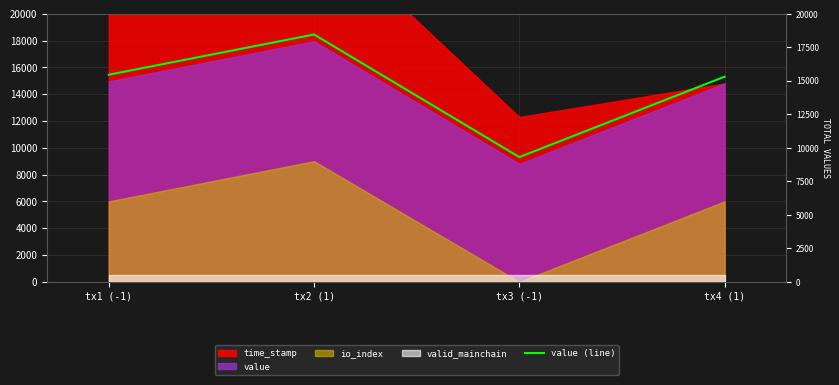

Reading left to right, extract all data points from this chart.

tx1 (-1)=15453.7	tx2 (1)=18453.7	tx3 (-1)=9304.4	tx4 (1)=15304.4